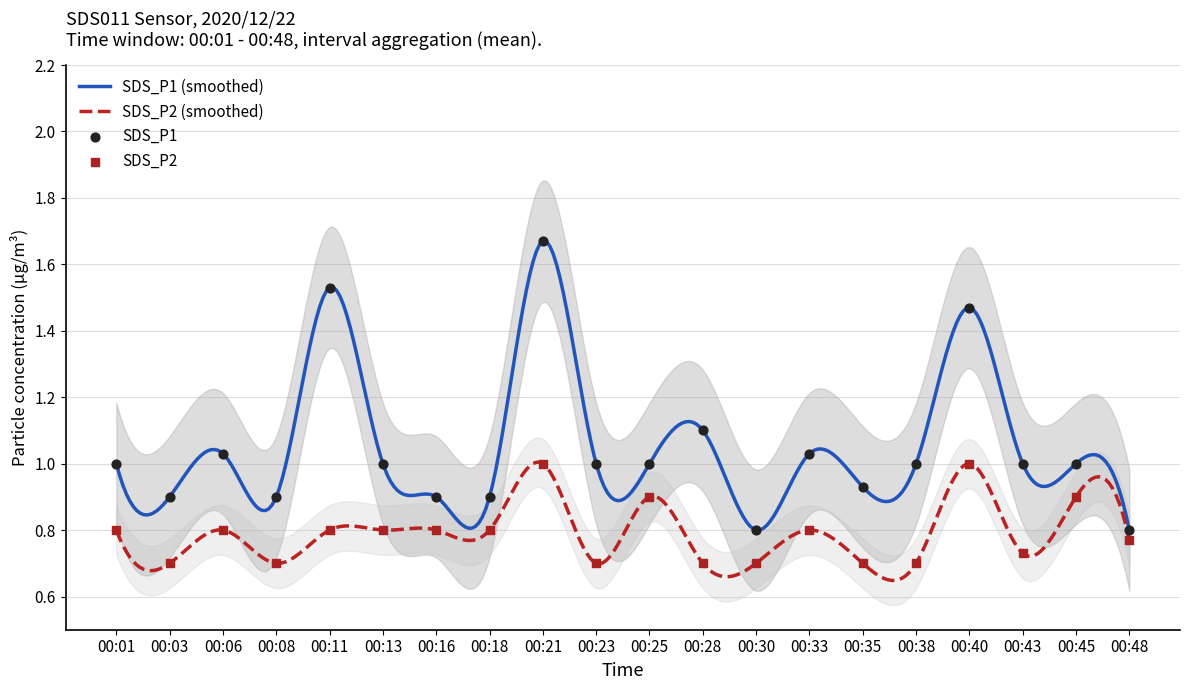

At which category is the sum across all series the highest?

00:21